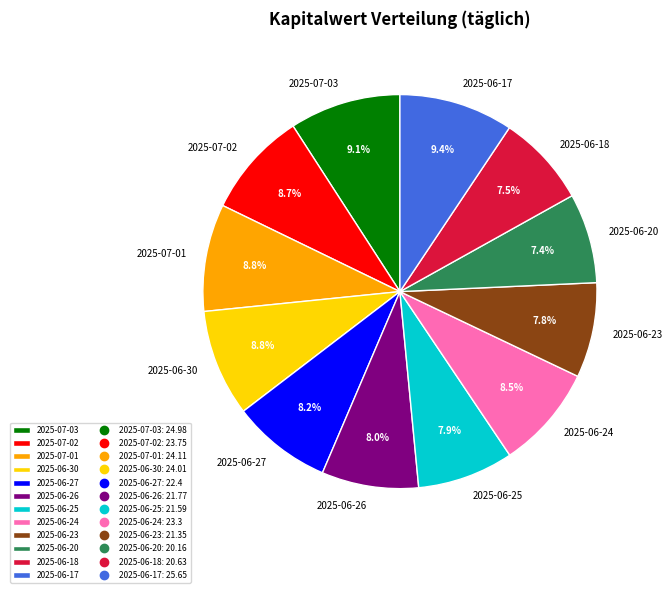

To the nearest percent, what portion does 2025-06-27 represent?

8%